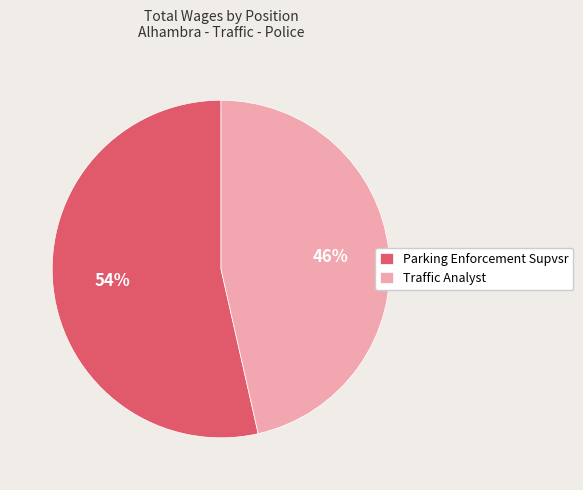

What is the majority slice?

Parking Enforcement Supvsr